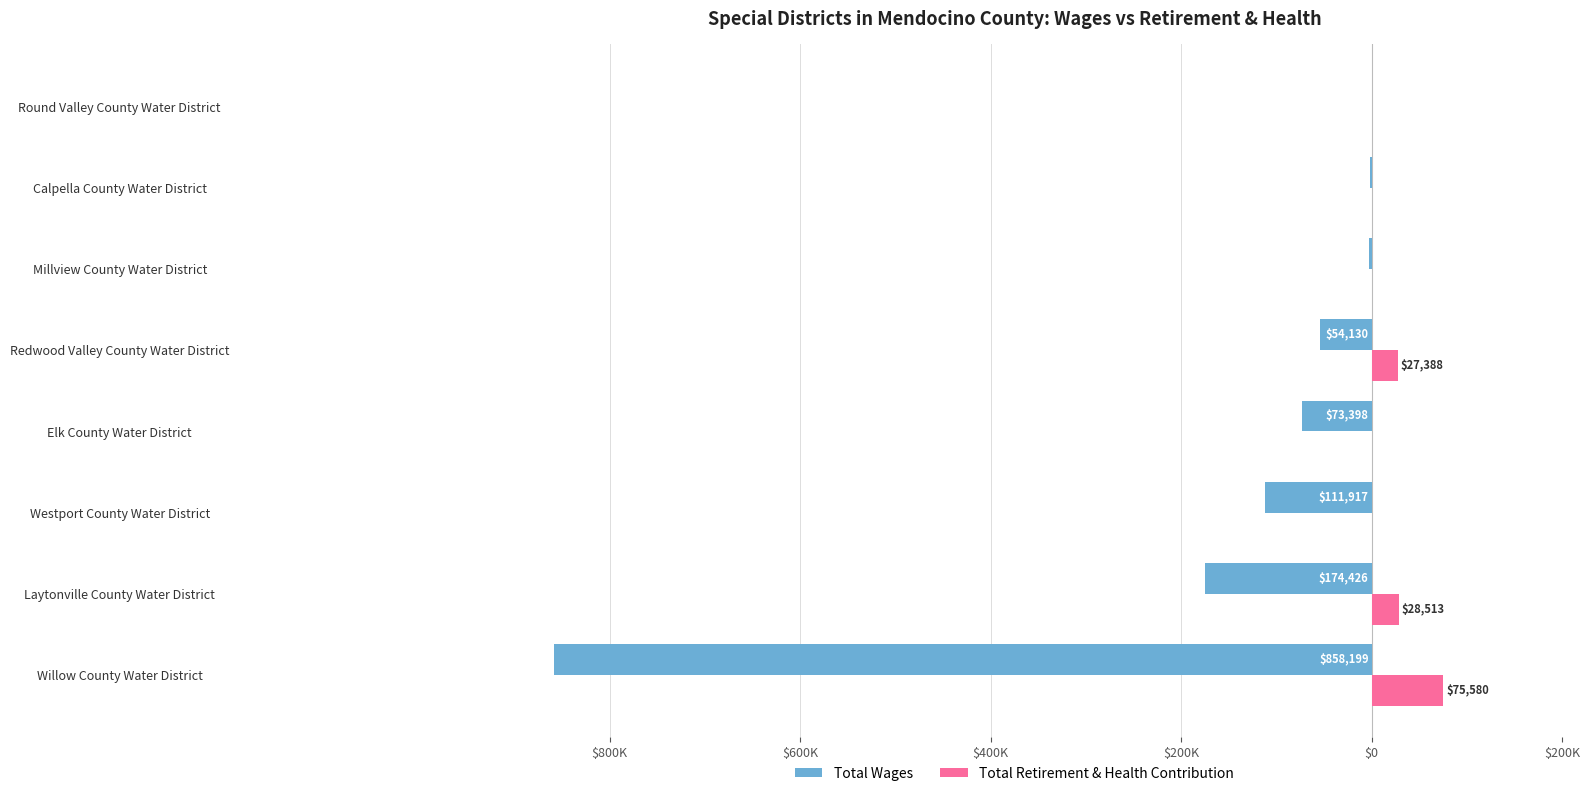

What is the difference between the second highest and minimum values in the Total Retirement & Health Contribution series?

28513